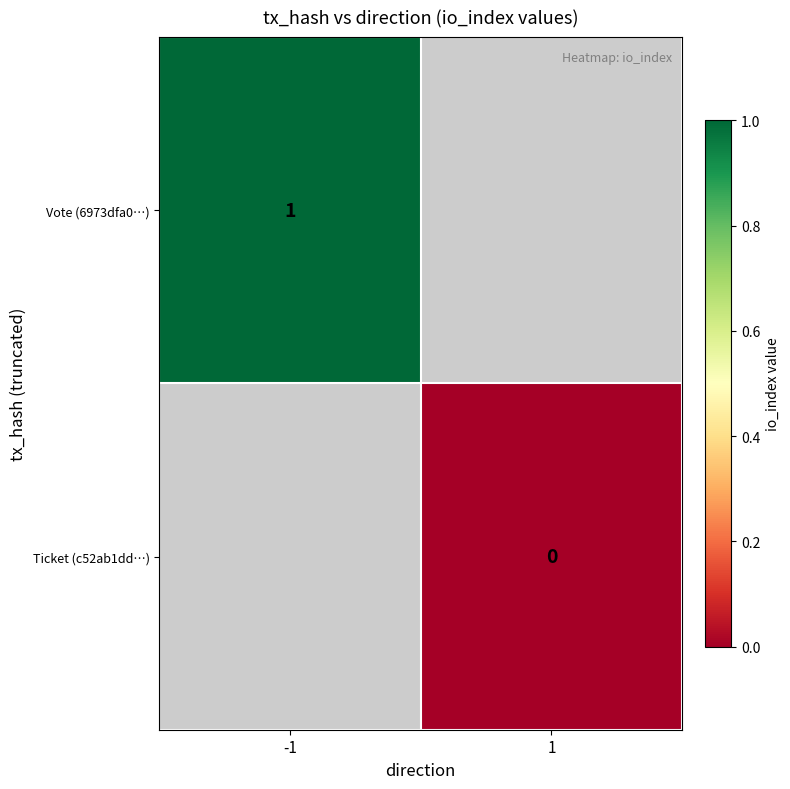

The Vote (6973dfa0…) series shows 1 at -1. True or false?

True